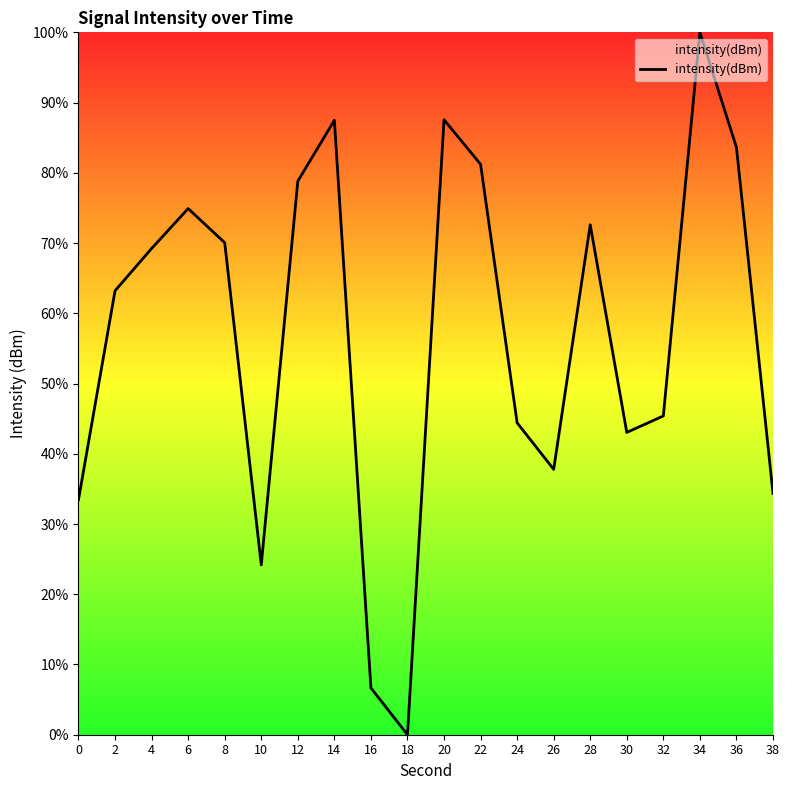

What is the change in value from 8 to 38?

-35.7